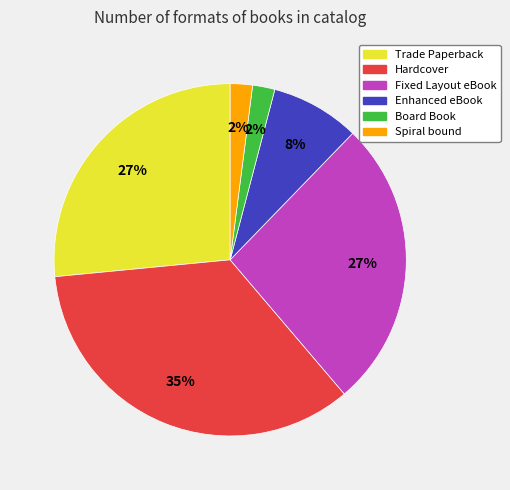

True or false: Trade Paperback accounts for 40% of the total.

False